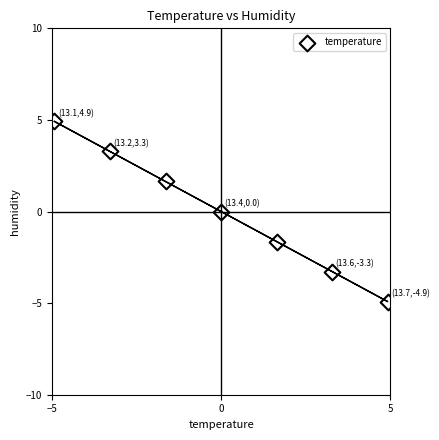

What is the range of Y values (max minus min)?

9.8